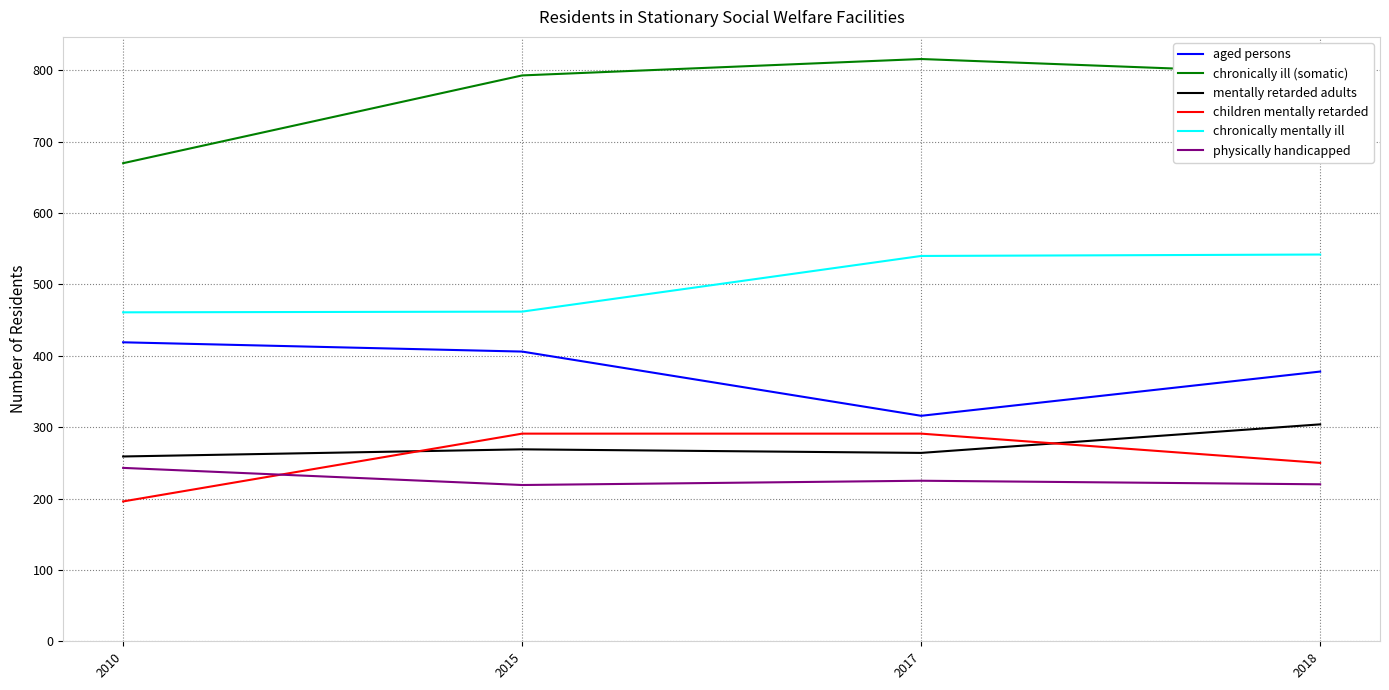

True or false: chronically mentally ill and aged persons intersect in this chart.

False